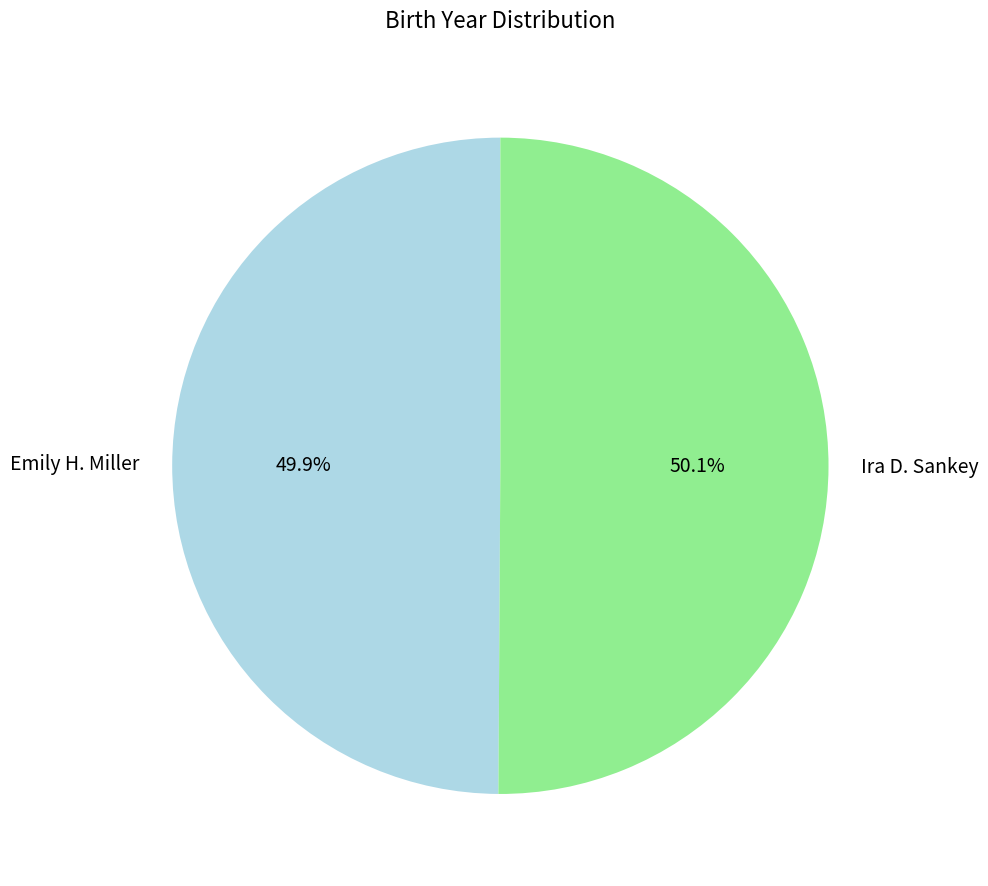

Count the number of slices in the pie.

2